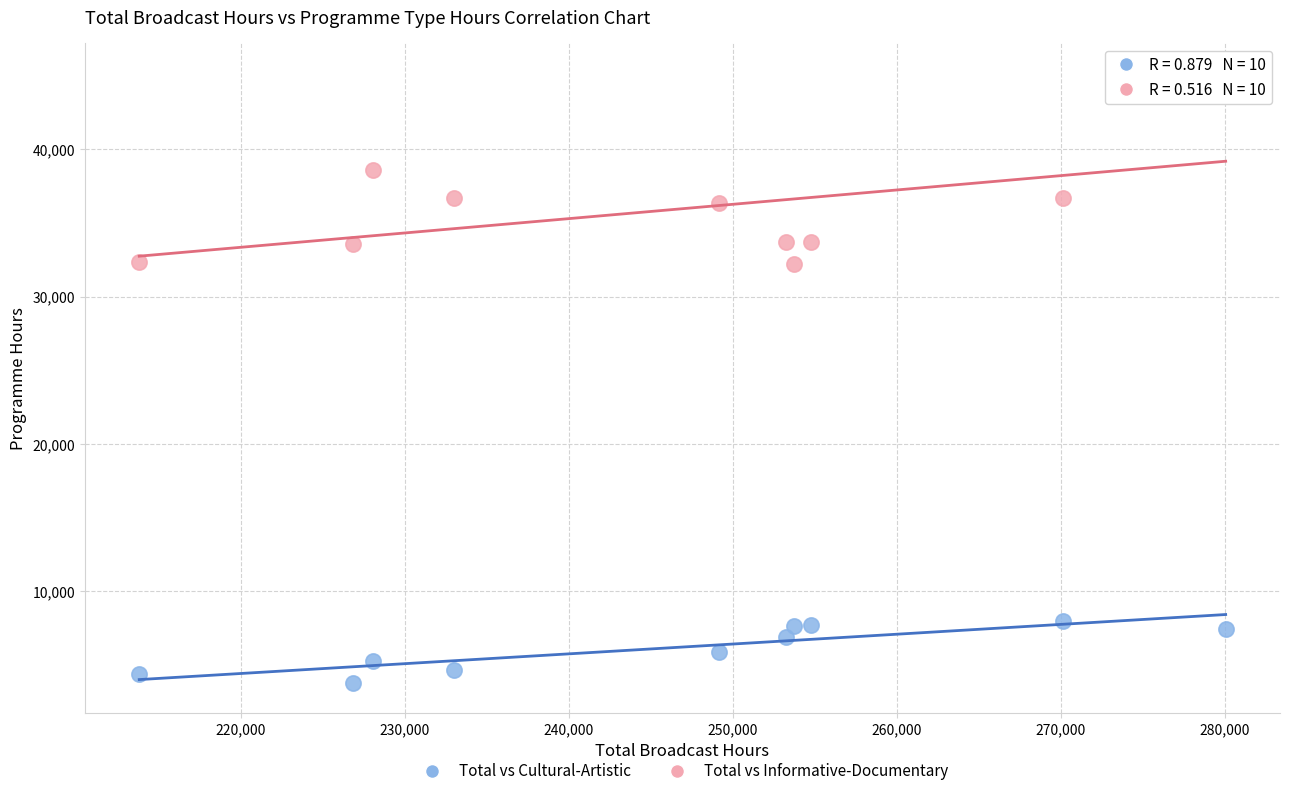

Across all data points, what is the range of X values (max minus min)?

66261